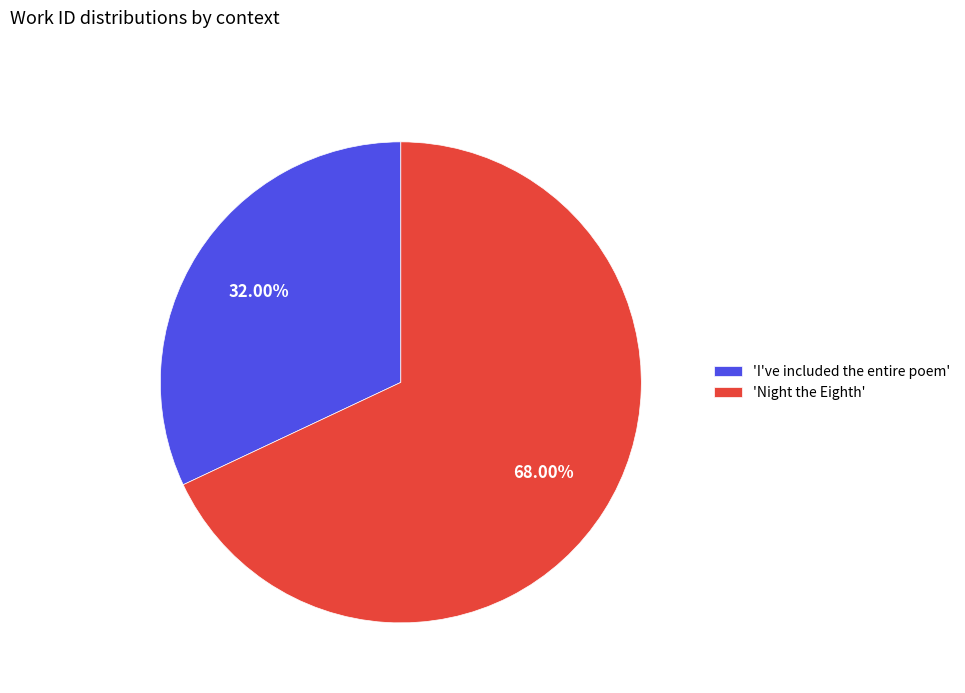

What is the smallest slice in the pie chart?

'I've included the entire poem'